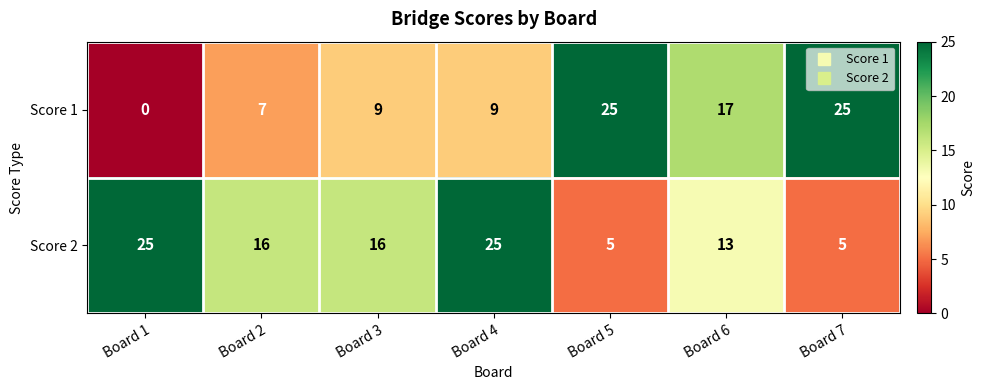

Which series has the largest range (max minus min)?

Score 1